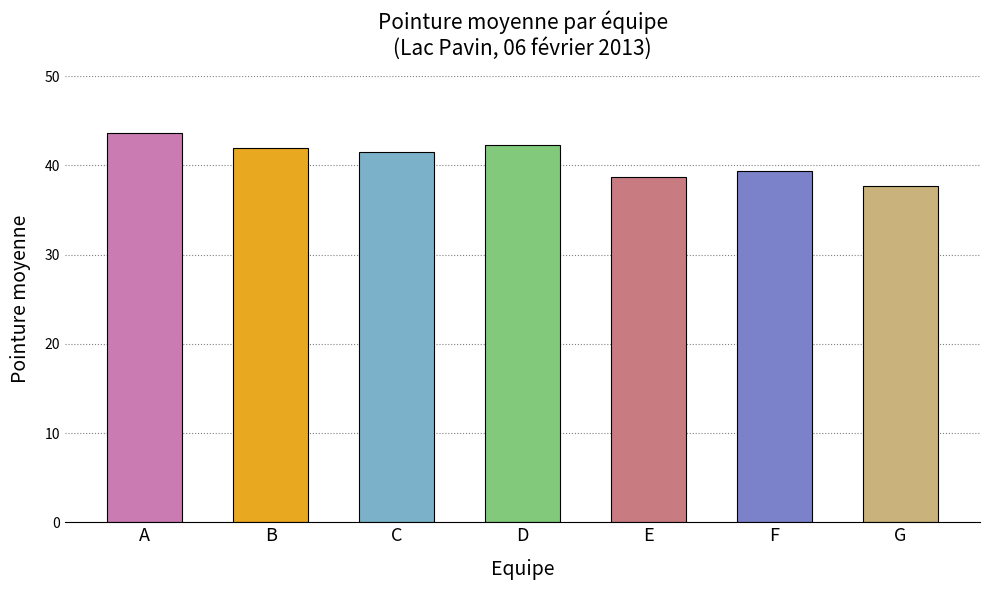

The chart shows a value of 58.4 at B. True or false?

False